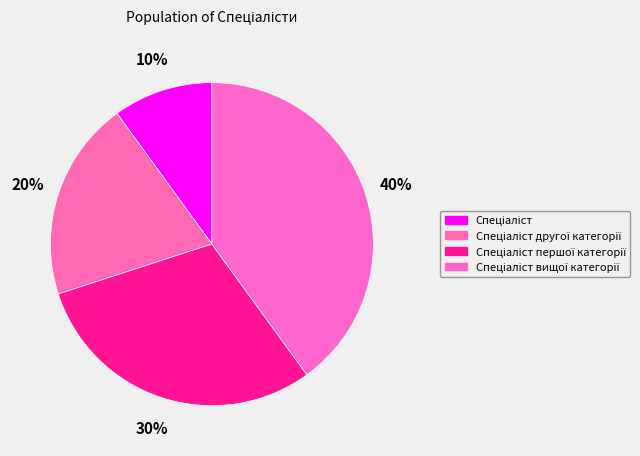

How many segments does this pie chart have?

4